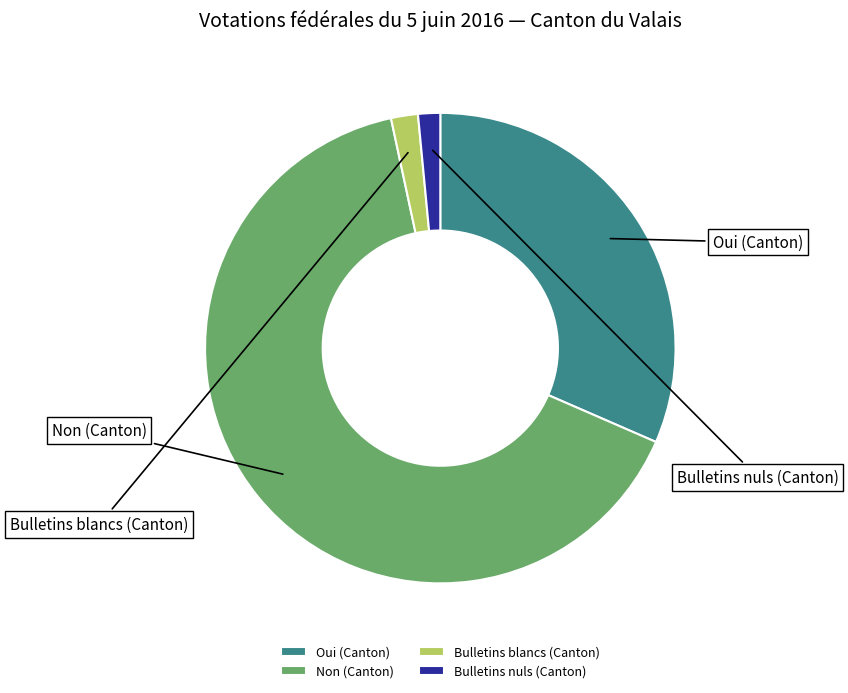

Rank the categories by value from lowest to highest.

Bulletins nuls (Canton), Bulletins blancs (Canton), Oui (Canton), Non (Canton)